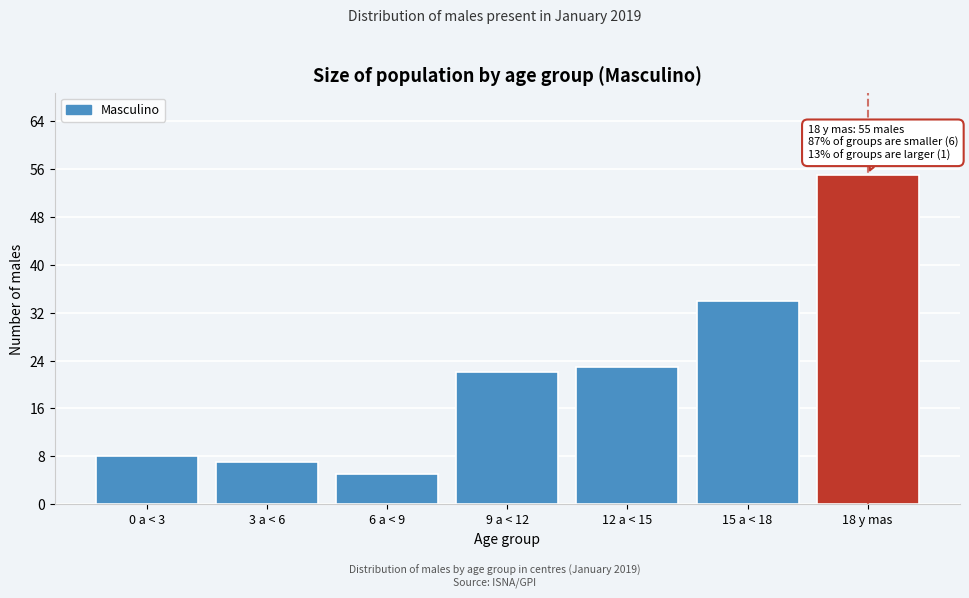

Reading left to right, what are all the values shown in this chart?

0 a < 3=8	3 a < 6=7	6 a < 9=5	9 a < 12=22	12 a < 15=23	15 a < 18=34	18 y mas=55